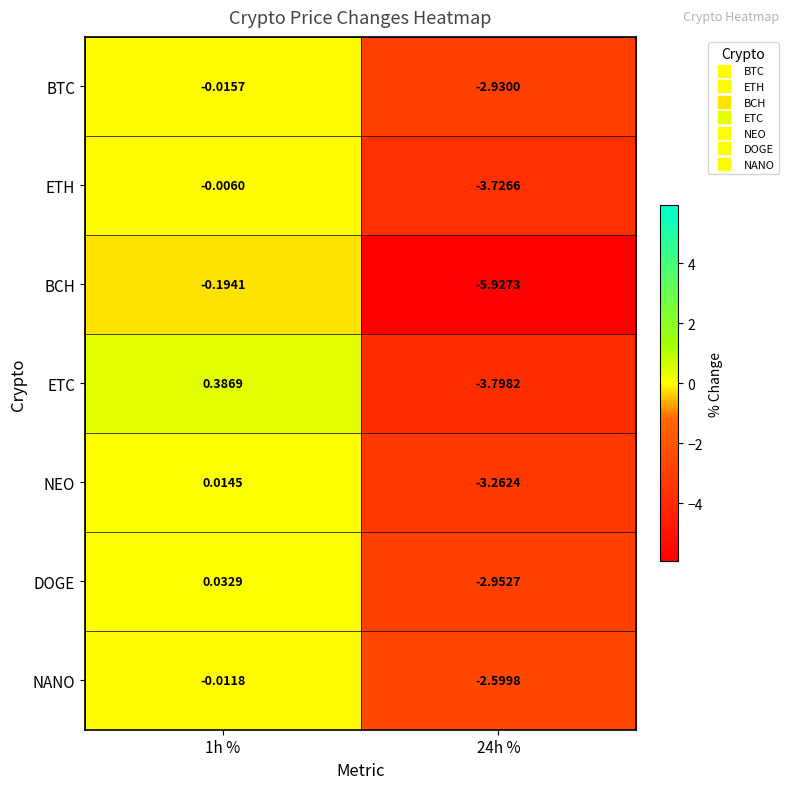

Which series has the largest range (max minus min)?

BCH